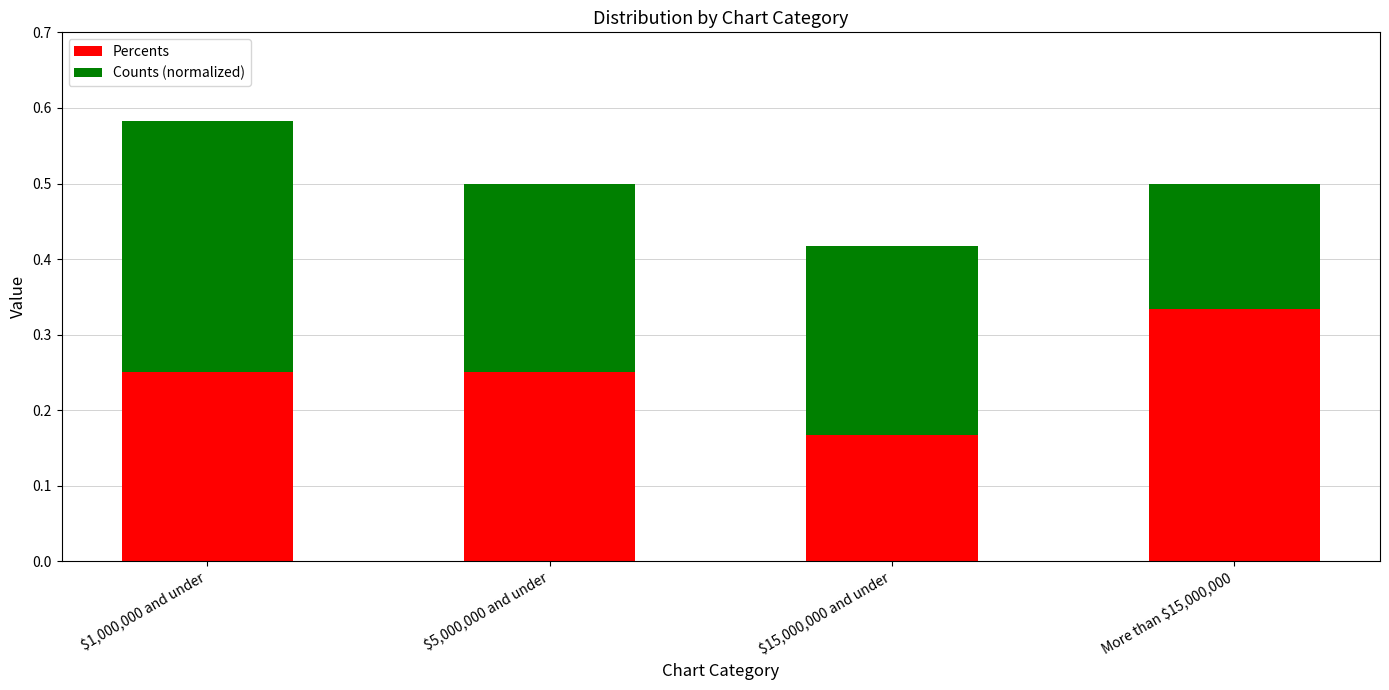

At which label does Percents reach its peak?

More than $15,000,000